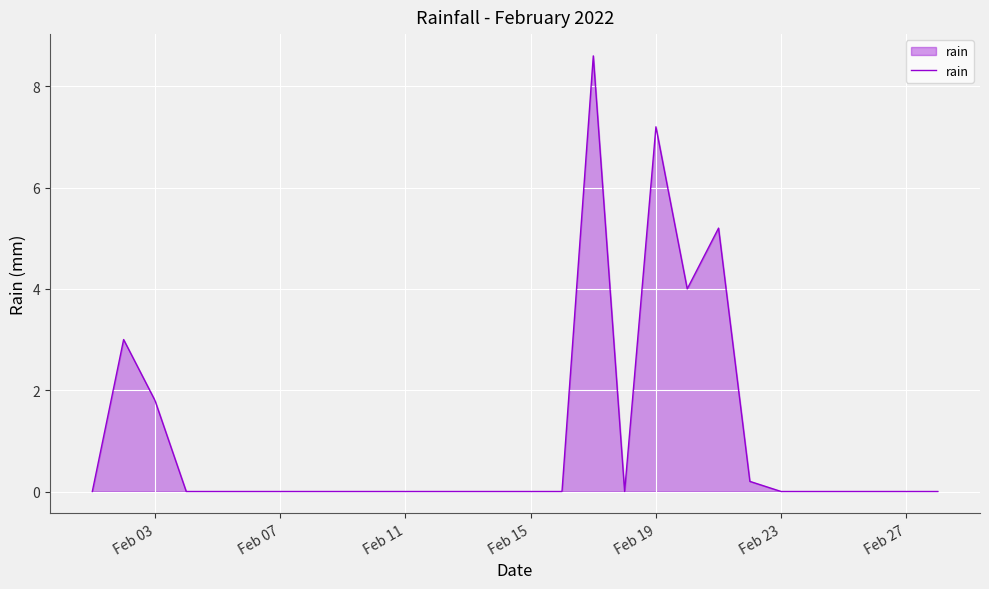

What is the greatest value displayed?

8.6